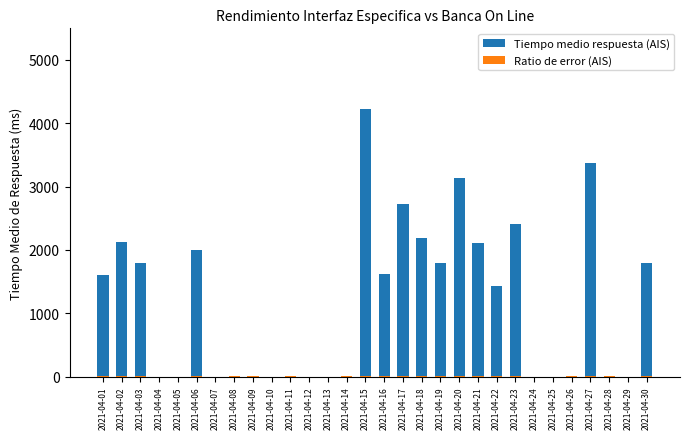

True or false: Ratio de error (AIS) has a value of 10 at 2021-04-26.

True